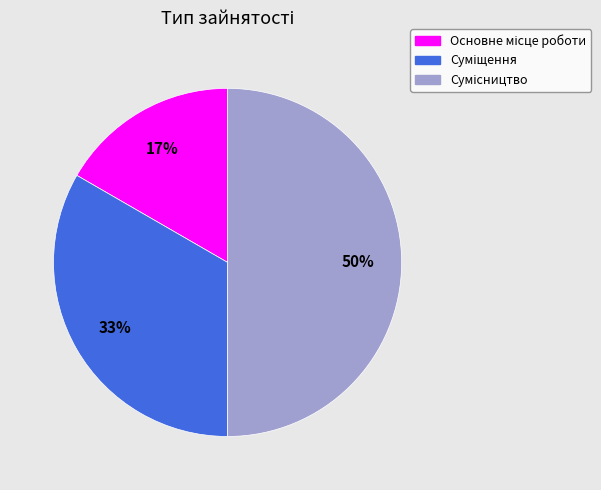

To the nearest percent, what is the difference between the largest and smallest slice percentages?

33%